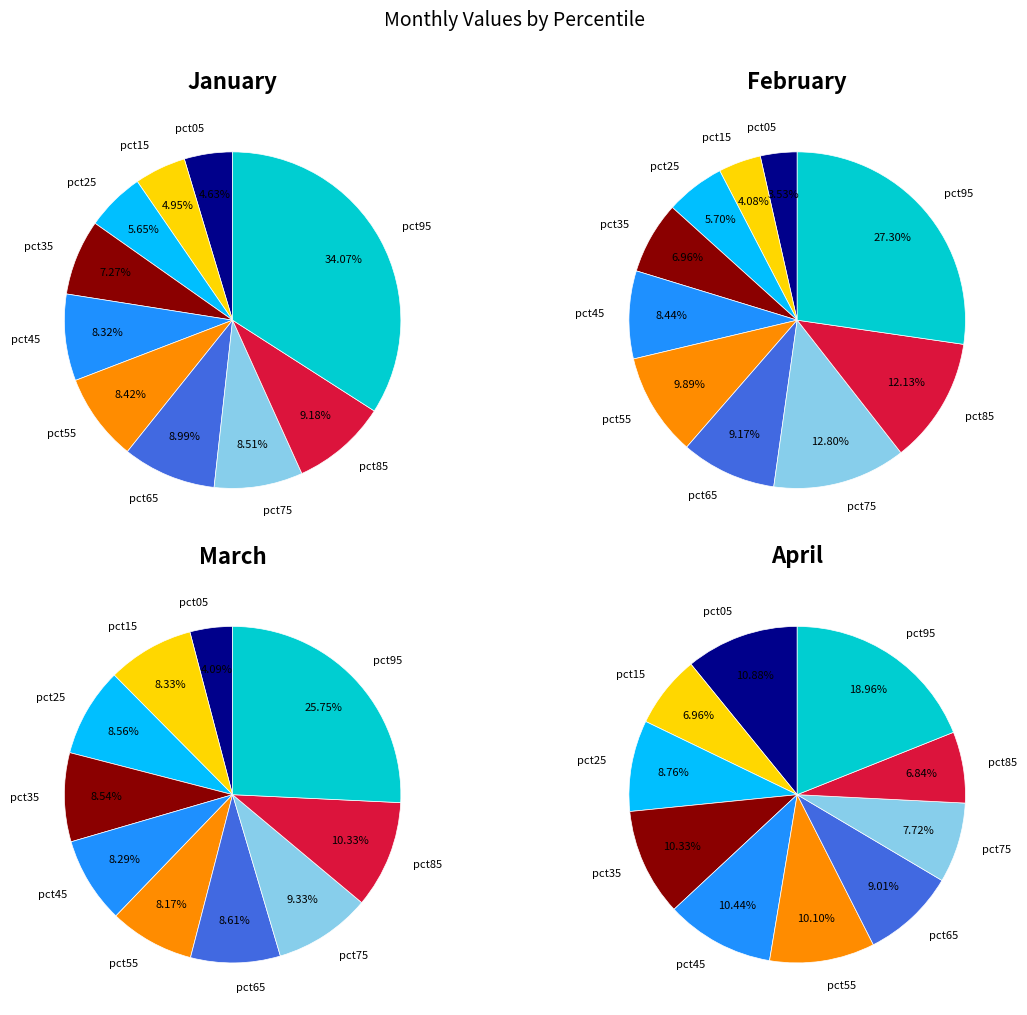

Rank the series by their maximum value, from highest to lowest.

jan_values, apr_values, mar_values, feb_values